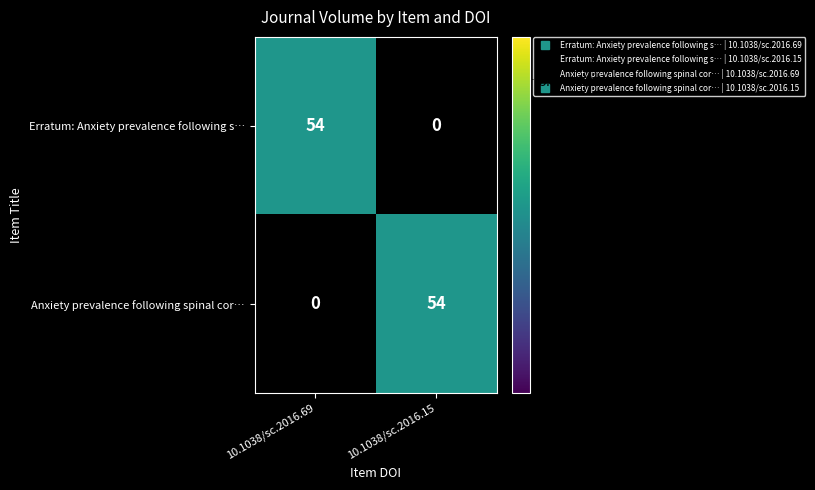

Is it true that Anxiety prevalence following spinal cor… equals 54 at 10.1038/sc.2016.15?

True